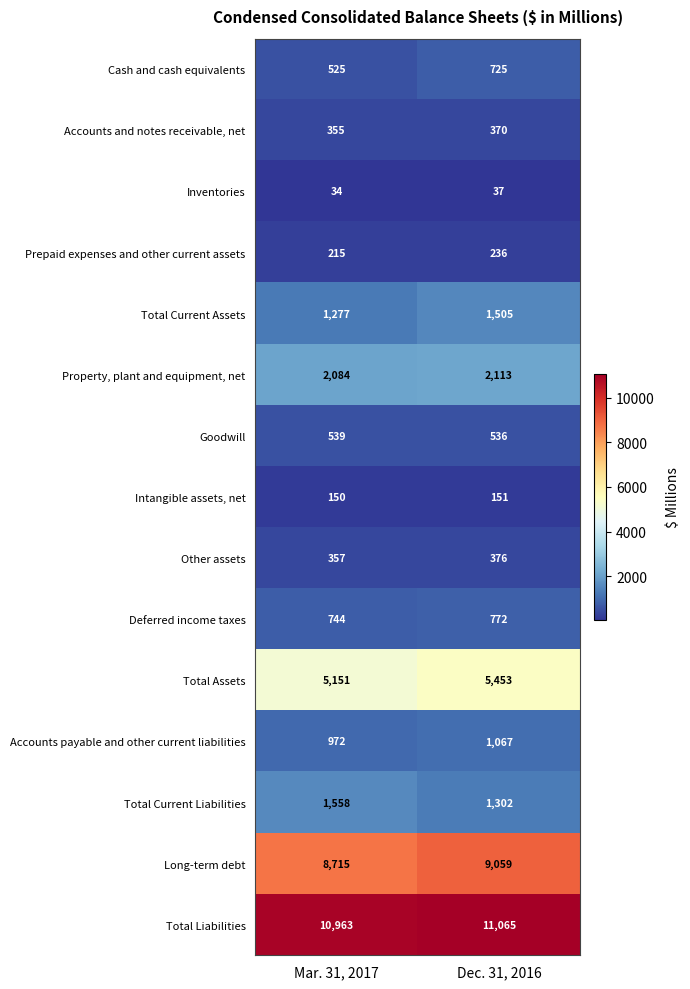

The value of Inventories at Mar. 31, 2017 is 21. True or false?

False